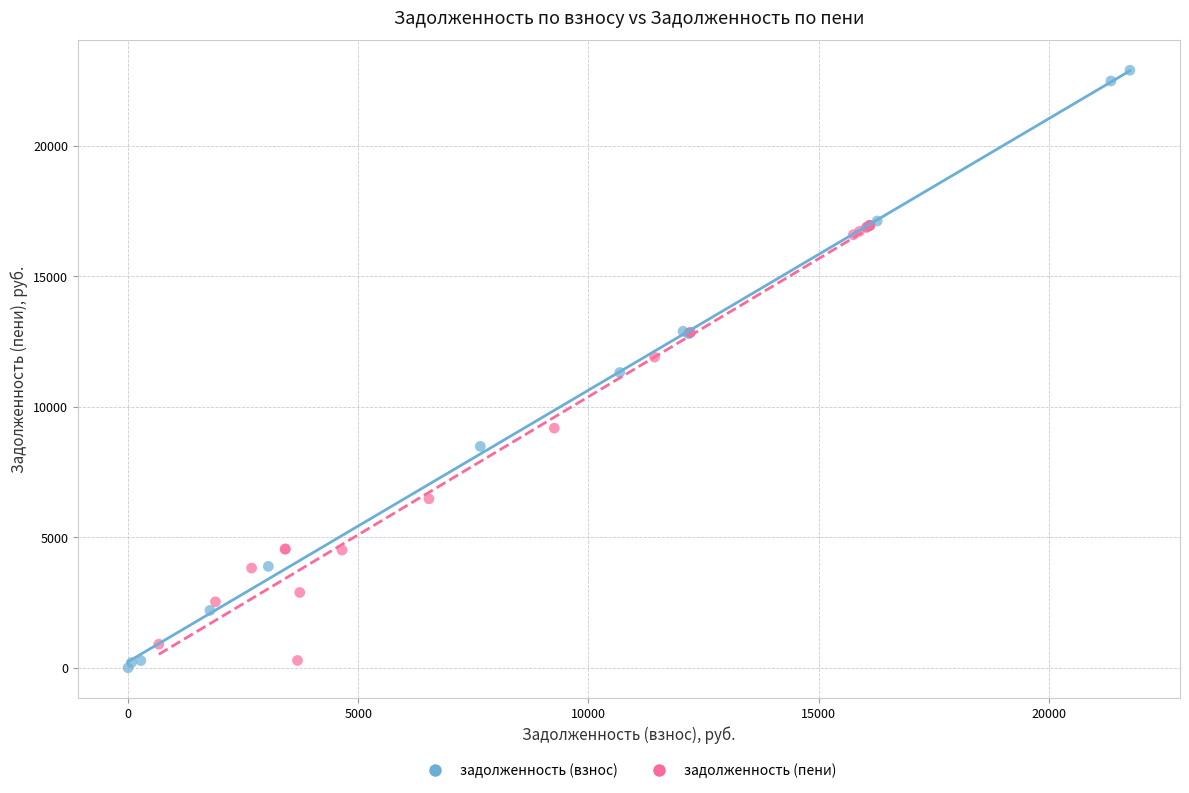

Which series has the largest Y range (max minus min)?

задолженность (взнос)